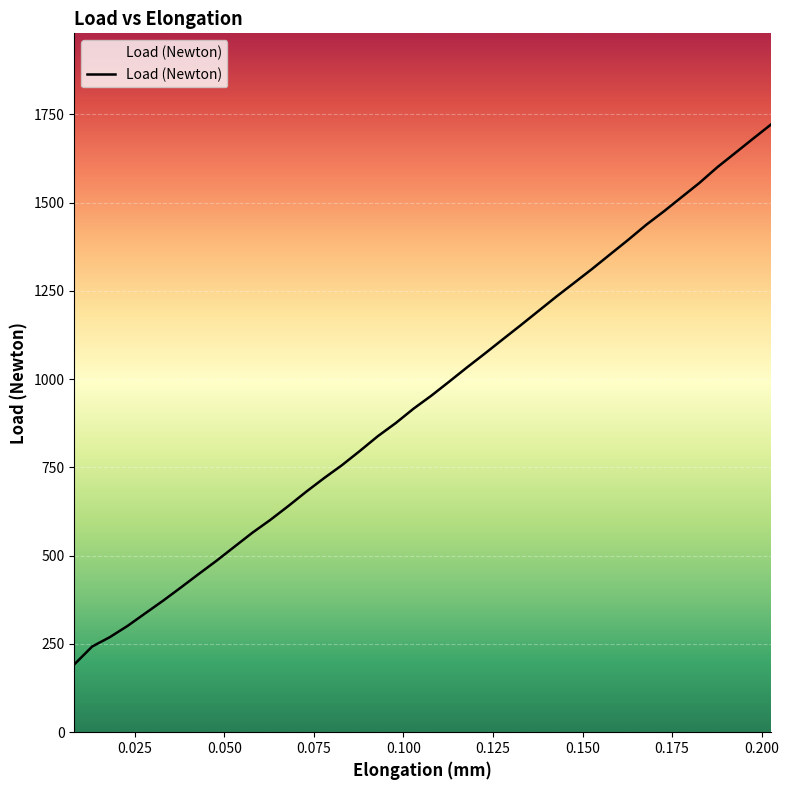

What is the maximum value shown in the chart?

1721.5